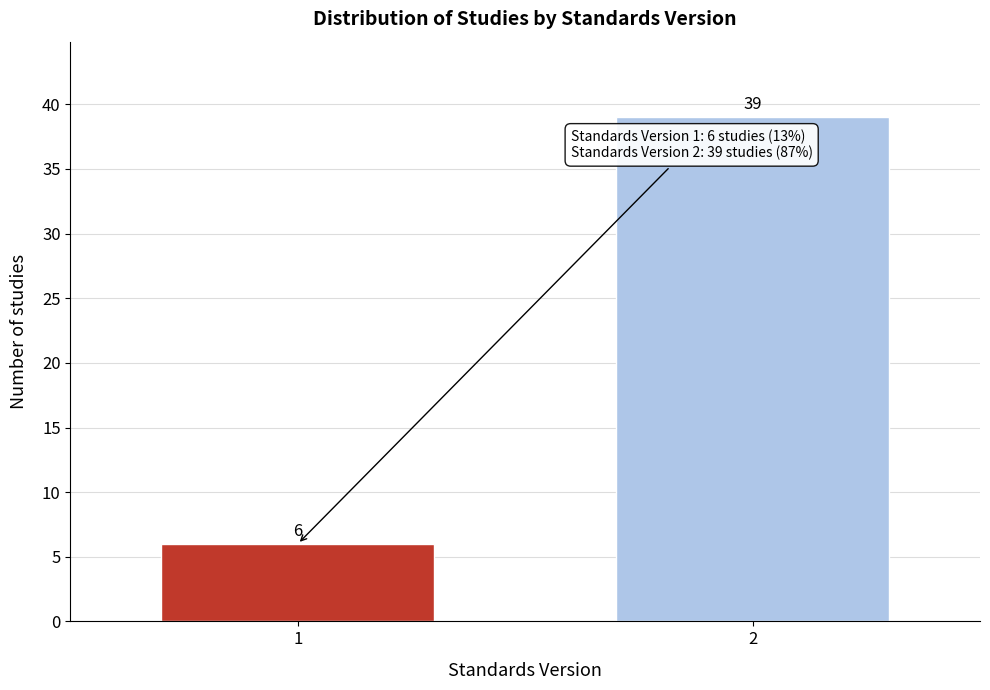

Reading right to left, transcribe all the data shown in this chart.

2=39	1=6